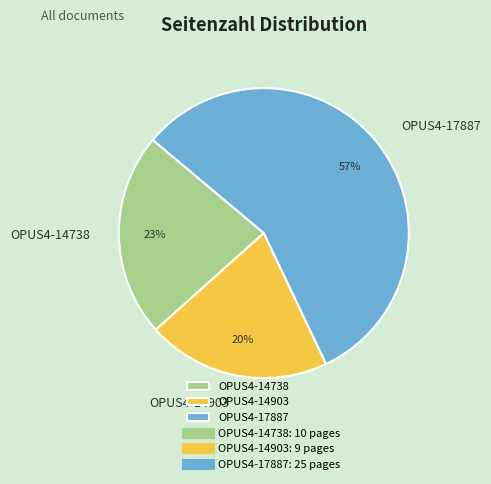

Which slice represents more than half of the pie?

OPUS4-17887